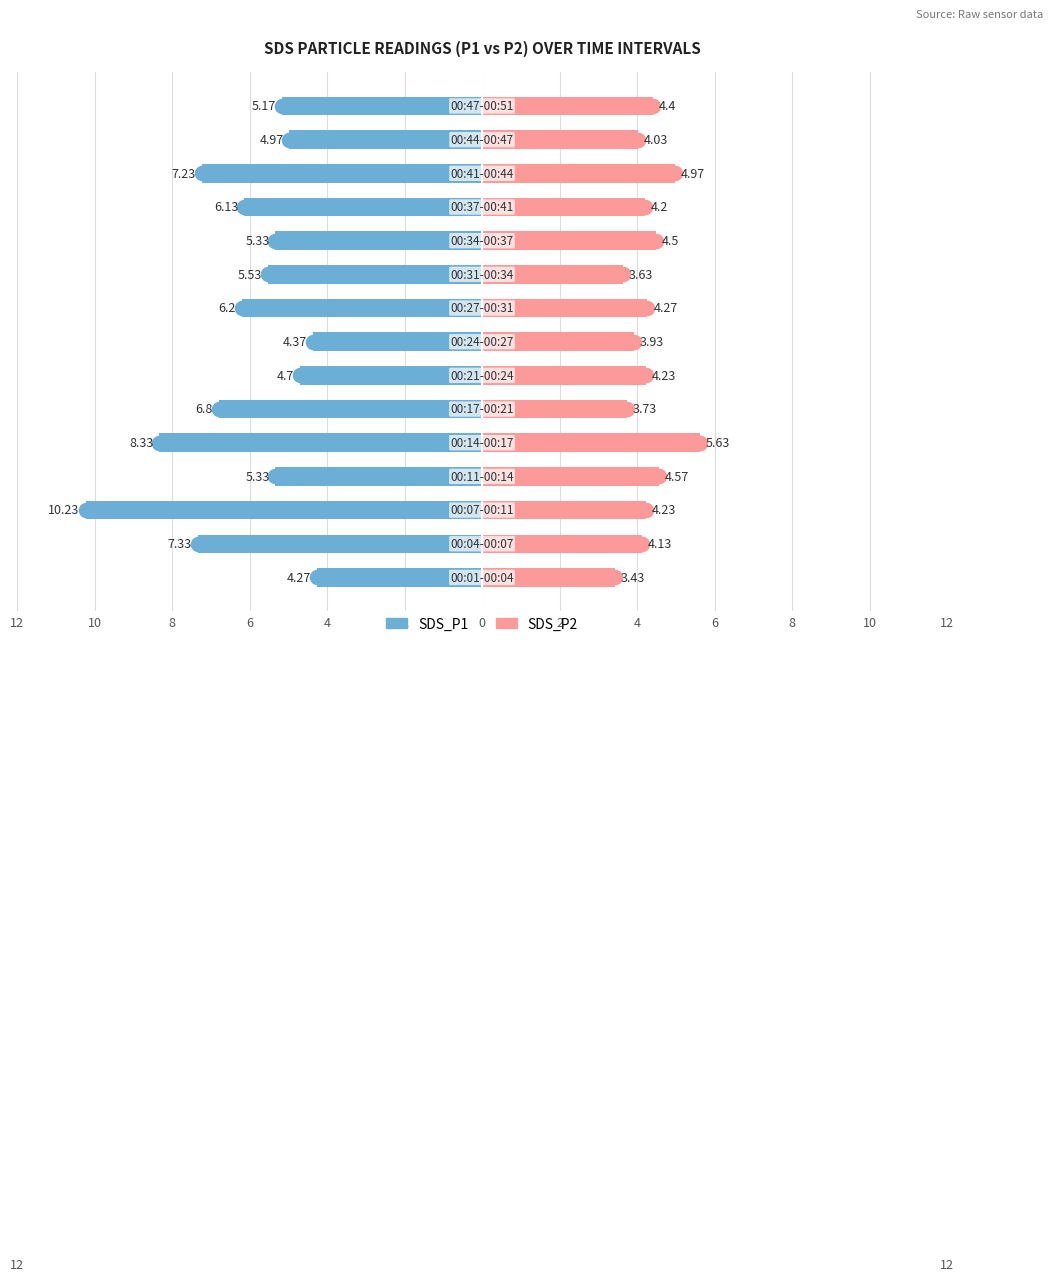

Is the value of SDS_P1 at 6 greater than the value of SDS_P2 at 12?

No